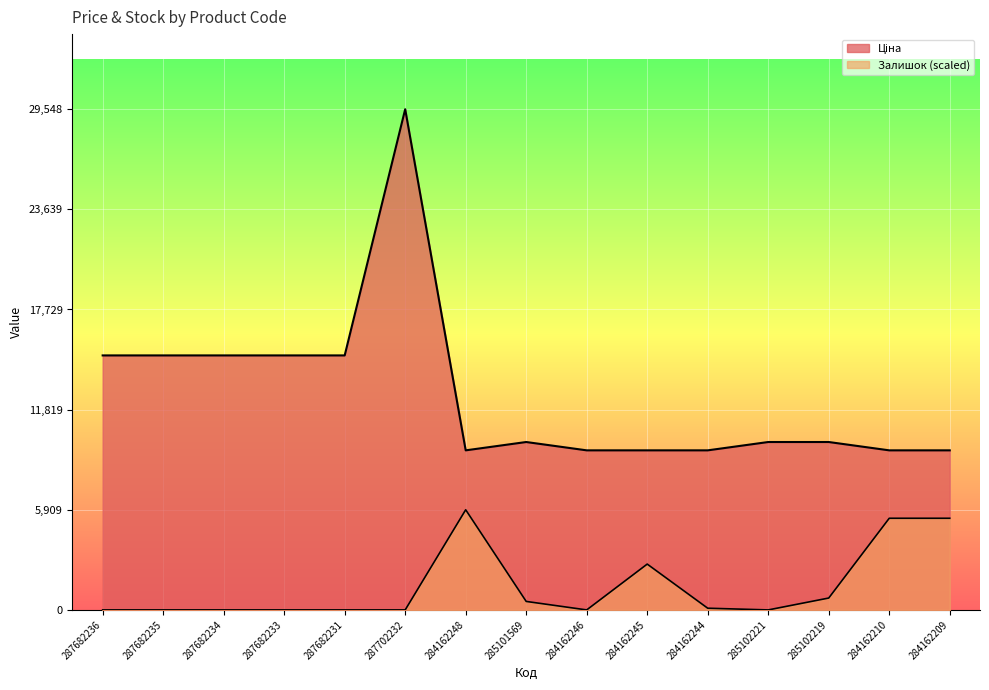

How many lines are shown in the chart?

2